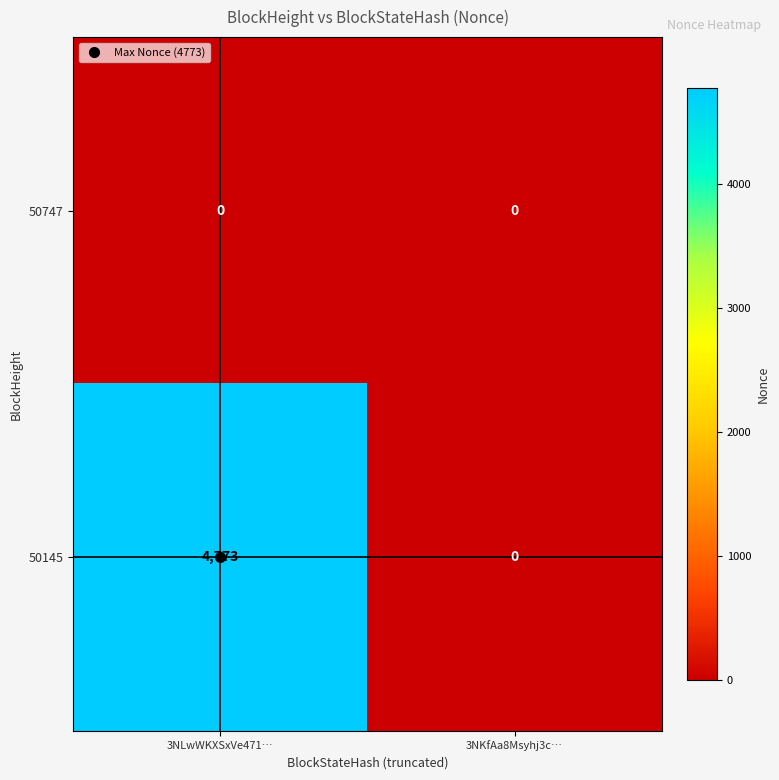

What is the maximum value shown in the chart?

4773